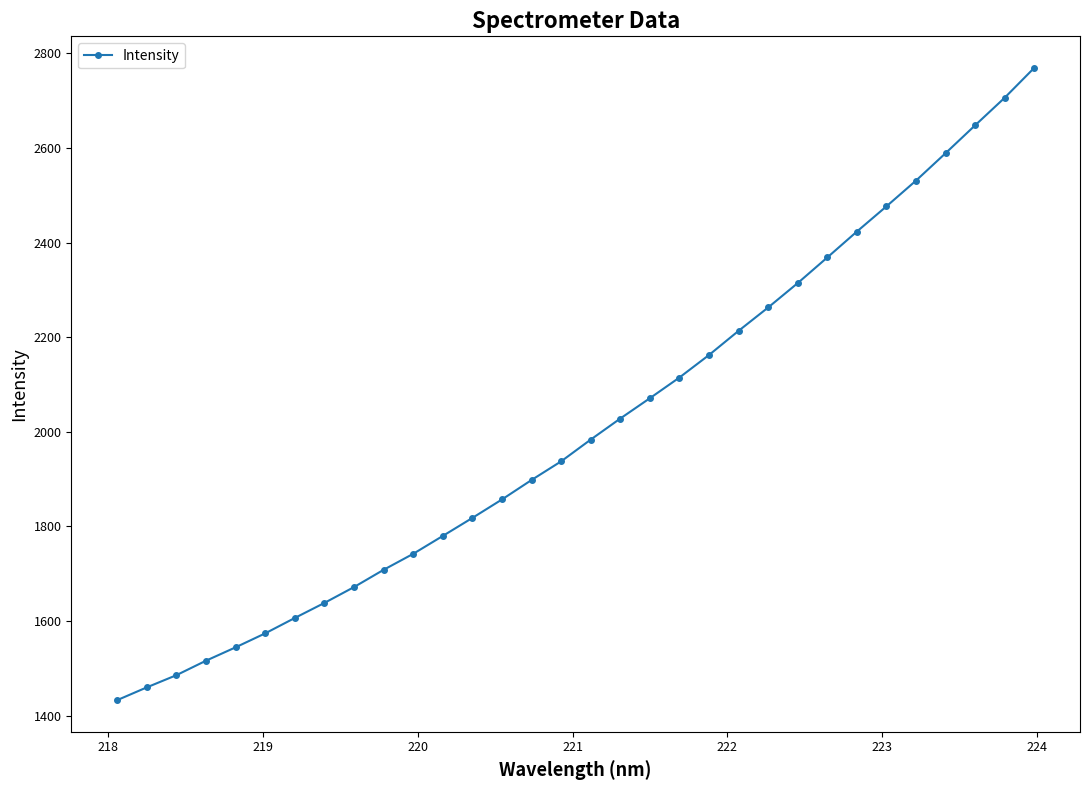

Does the chart display data point markers on the line(s)?

Yes